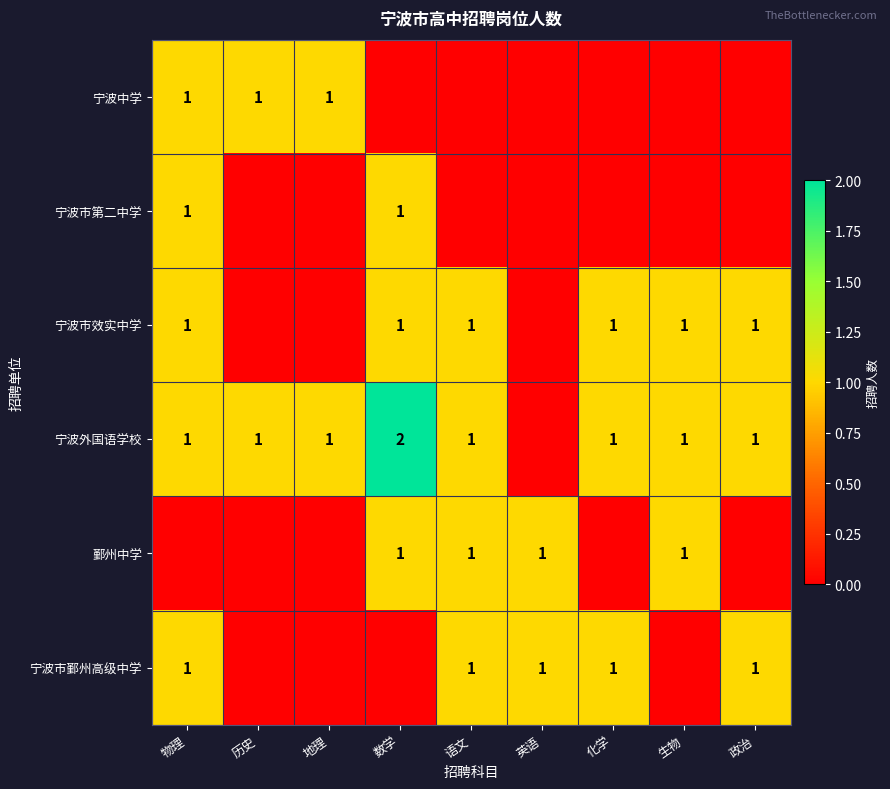

How many categories are shown in the chart?

9